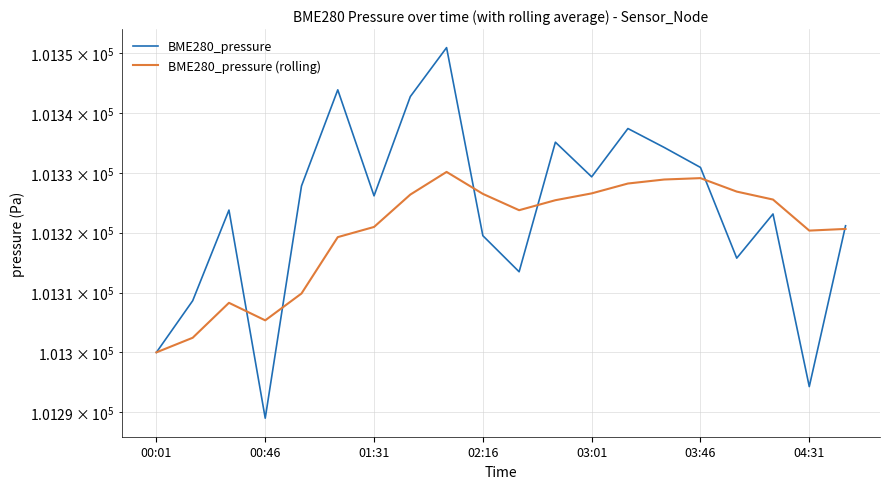

What are all the series names shown in the legend?

BME280_pressure, BME280_pressure (rolling)